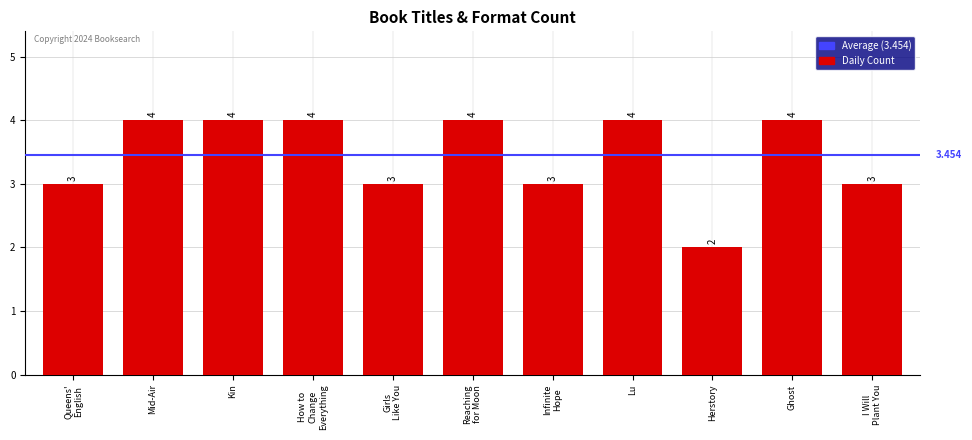

What is the difference between the second highest and minimum values?

2